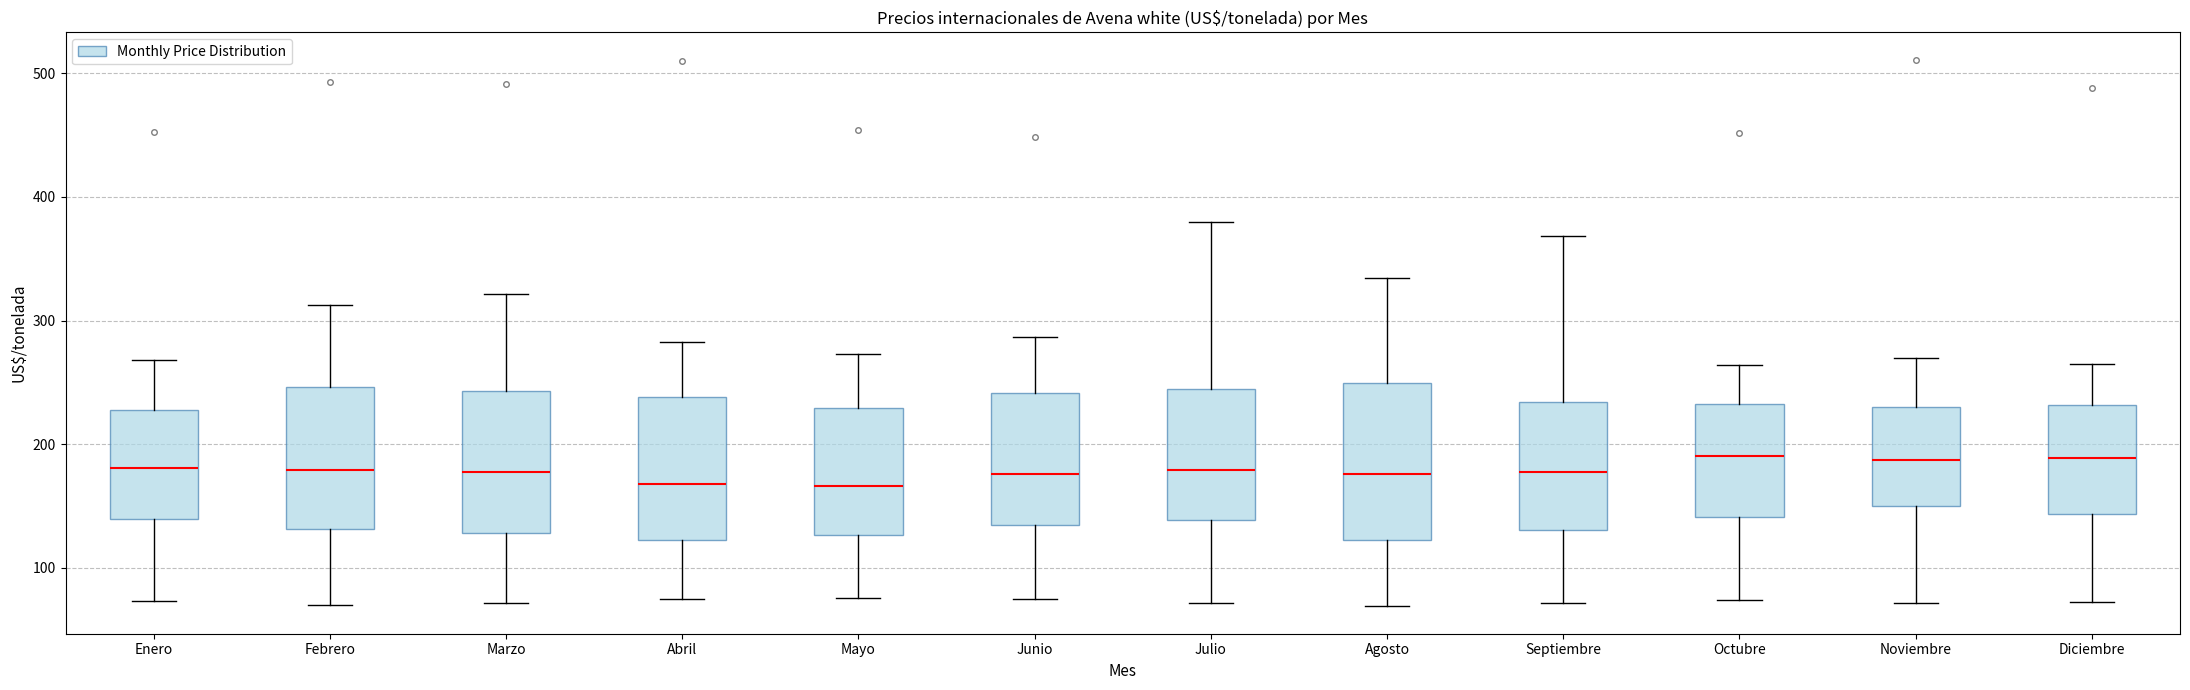

Reading left to right, transcribe this box plot: for each box, give where its median line is, the range the box spans, and where its two whiskers end, as read against the y-axis. The values are not printed on the chart, so give them approximately, as read against the axis.

Enero: median 180, box 140 to 230, whiskers 70 to 270
Febrero: median 180, box 130 to 250, whiskers 70 to 310
Marzo: median 180, box 130 to 240, whiskers 70 to 320
Abril: median 170, box 120 to 240, whiskers 80 to 280
Mayo: median 170, box 130 to 230, whiskers 80 to 270
Junio: median 180, box 130 to 240, whiskers 70 to 290
Julio: median 180, box 140 to 240, whiskers 70 to 380
Agosto: median 180, box 120 to 250, whiskers 70 to 330
Septiembre: median 180, box 130 to 230, whiskers 70 to 370
Octubre: median 190, box 140 to 230, whiskers 70 to 260
Noviembre: median 190, box 150 to 230, whiskers 70 to 270
Diciembre: median 190, box 140 to 230, whiskers 70 to 260